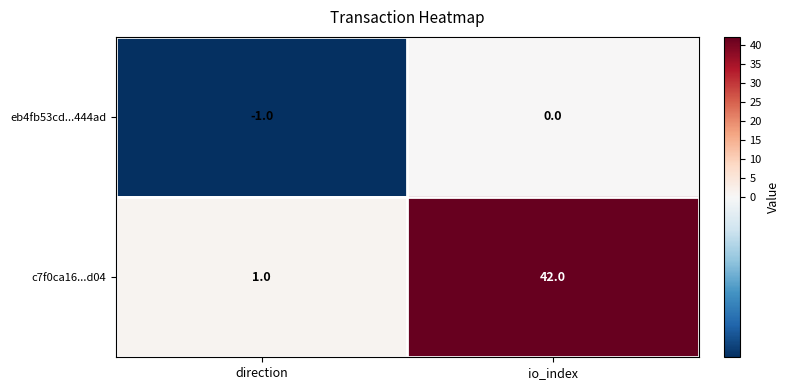

Count the number of data series in this chart.

2